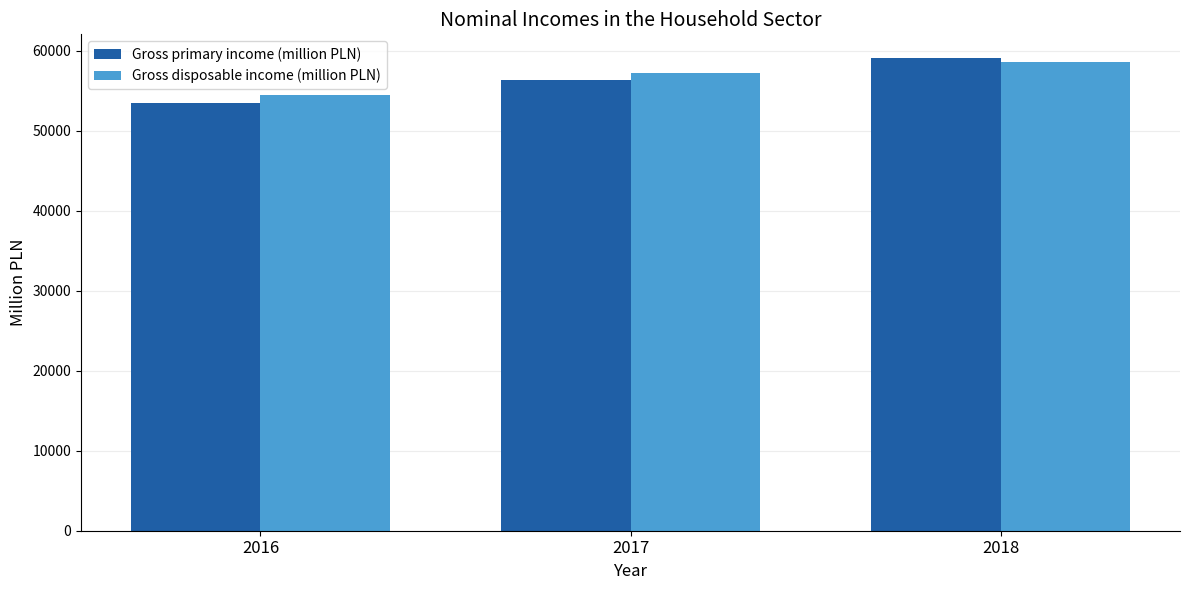

What is the value of the Gross disposable income (million PLN) bar at the 3rd from the left?

58585